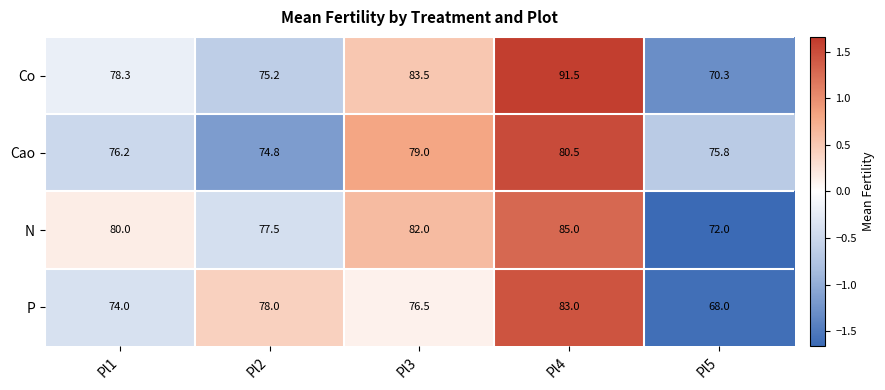

What is the minimum value shown in the chart?

68.0